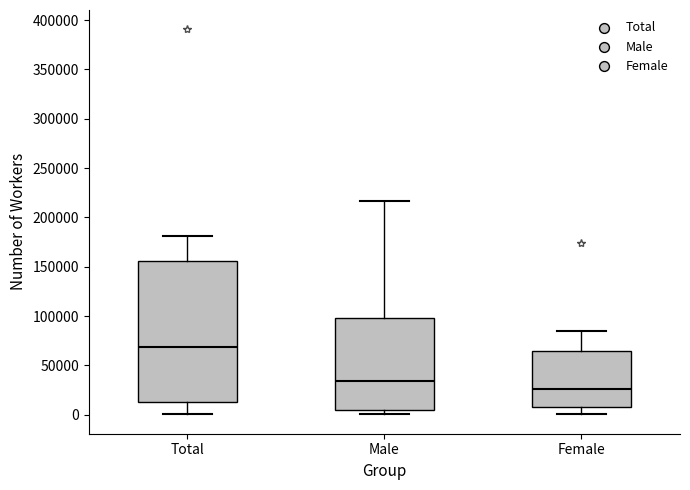

Which box is the tallest, from its lower edge to its upper edge?

Total